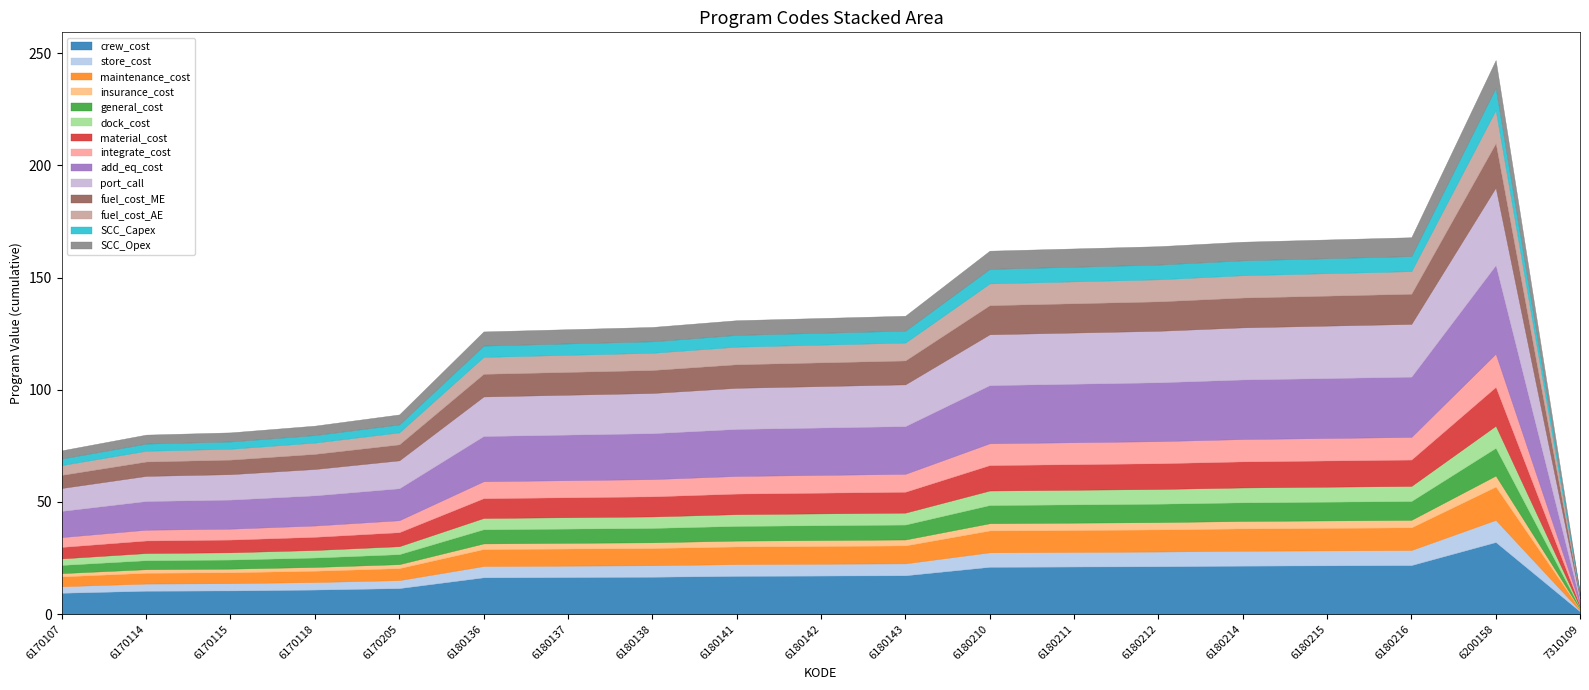

How many points are higher than both their immediate neighbors (excluding endpoints)?

1